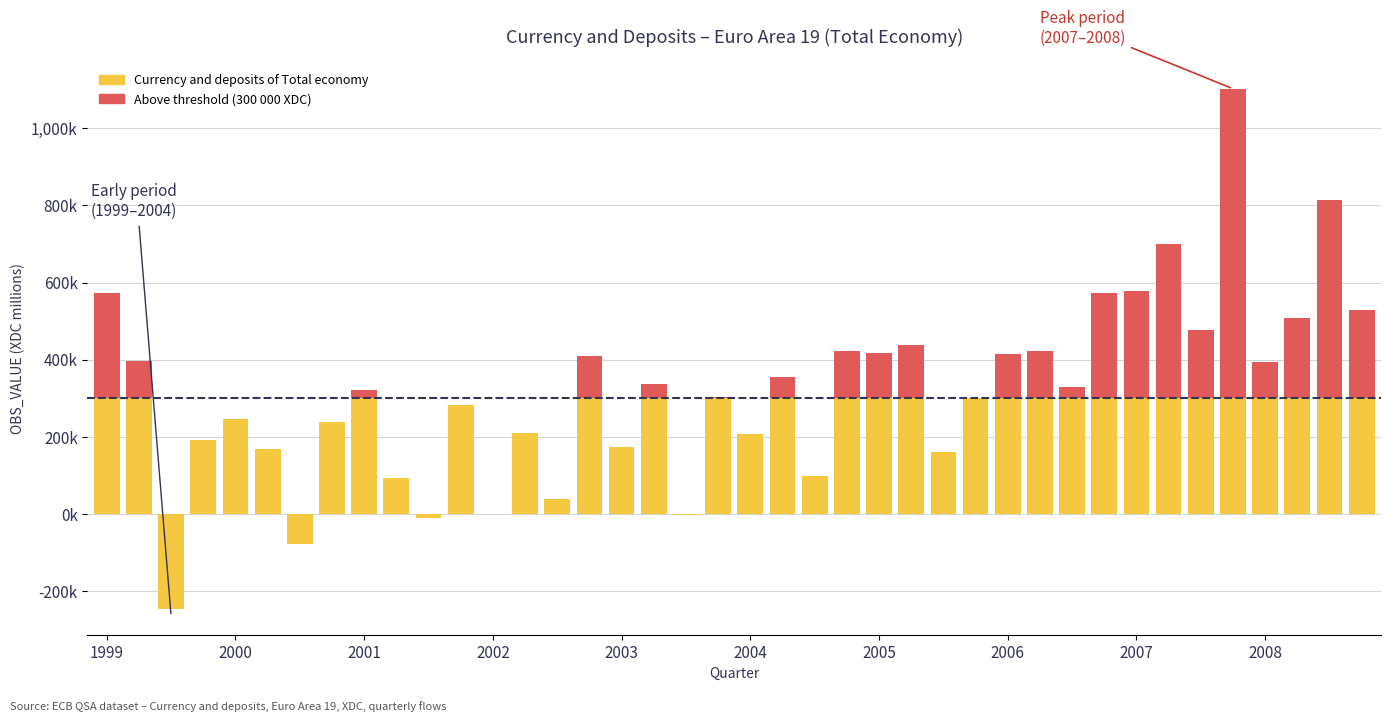

Between 2006 and 11, which series saw the biggest shift?

Currency and deposits of Total economy